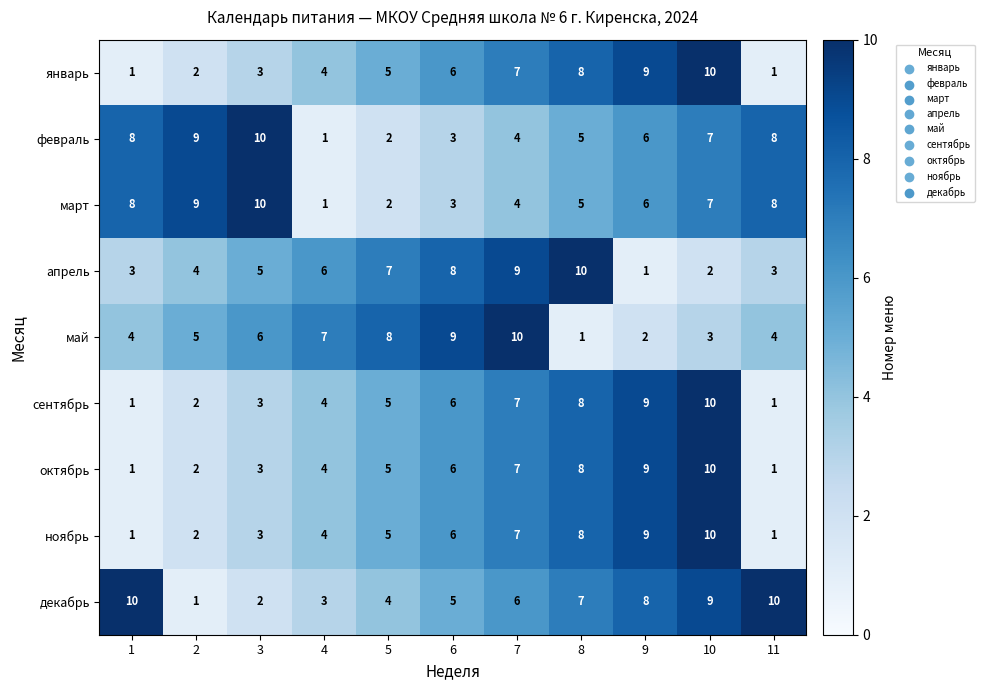

What is the total value across all series at 9?

59